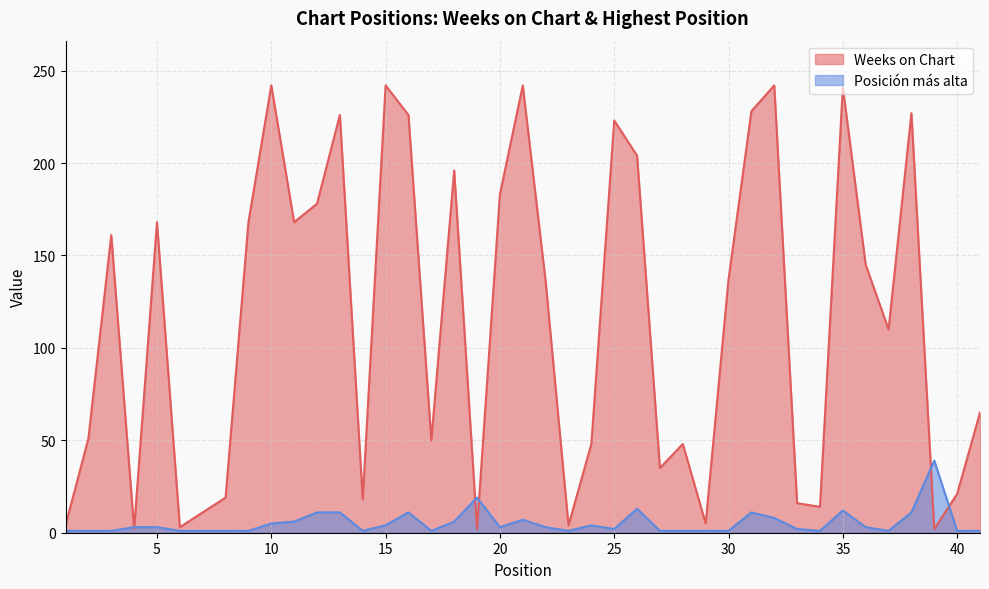

Which series ends up on top after the final intersection of Weeks on Chart and Posición más alta?

Weeks on Chart